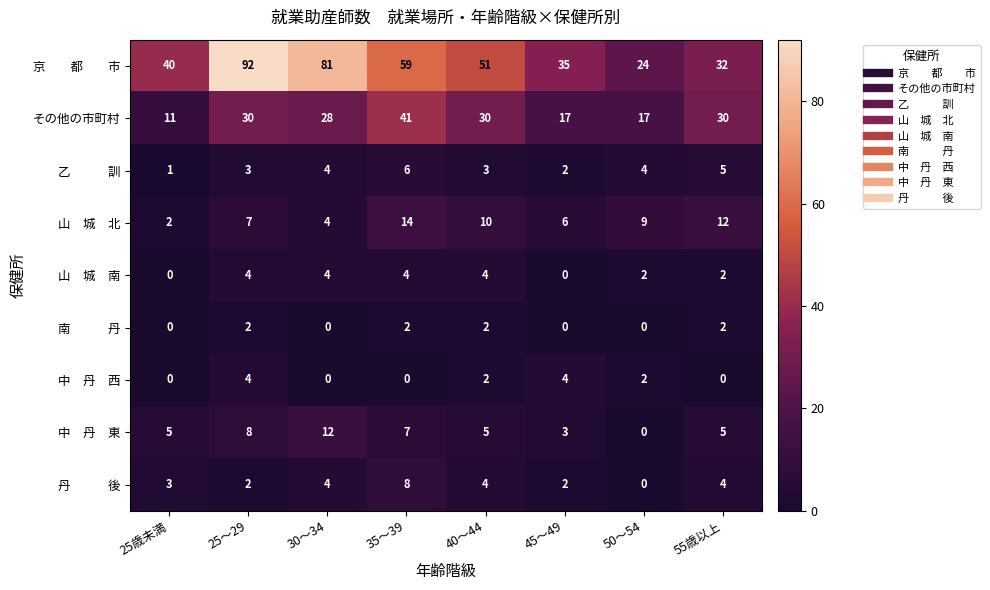

What is the total value across all series at 50～54?

58